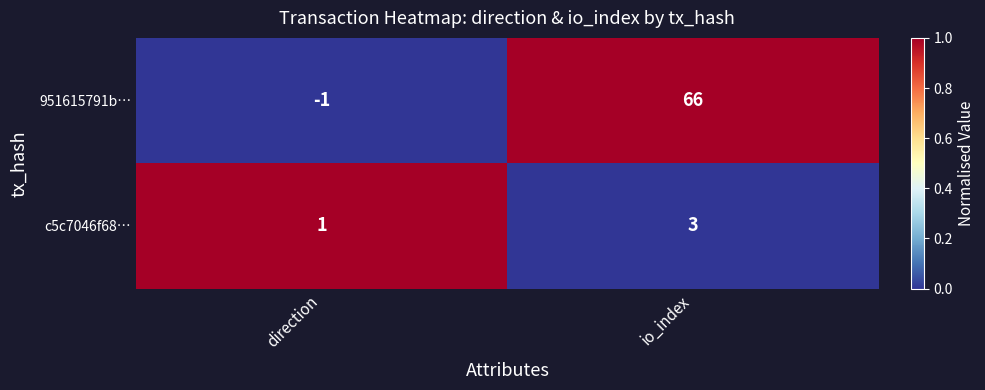

Reading left to right, list all the values displayed in this chart.

951615791b…: -1	66
c5c7046f68…: 1	3